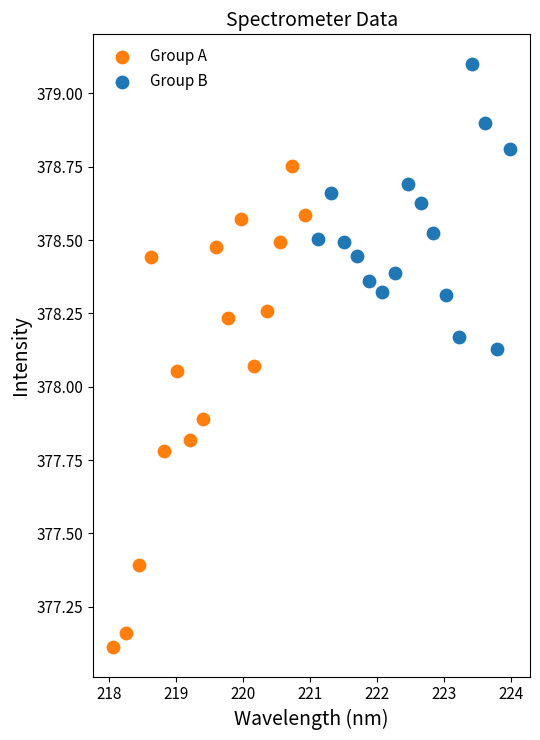

Which series has the widest spread of Y values?

Group A